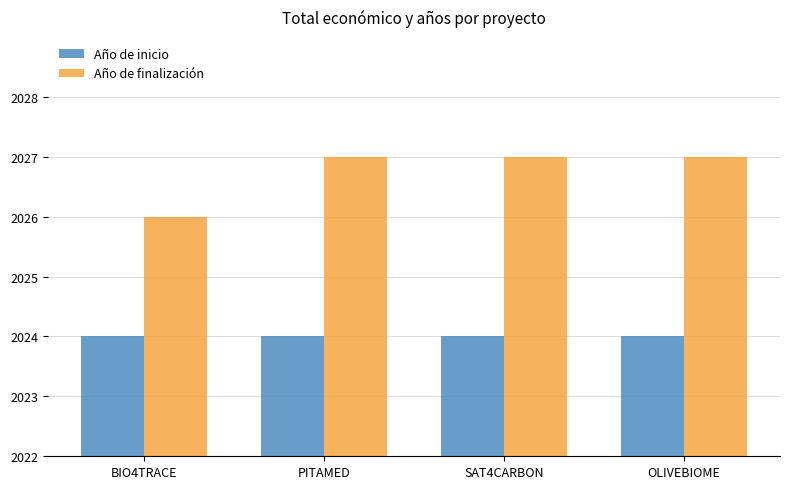

Which series has the largest total across all categories?

Año de finalización